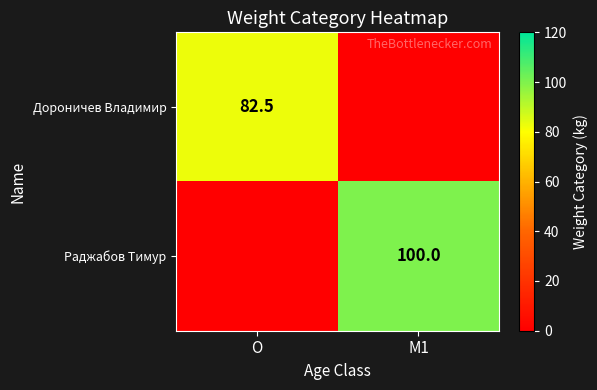

Is the value of Дороничев Владимир at O greater than the value of Раджабов Тимур at M1?

No